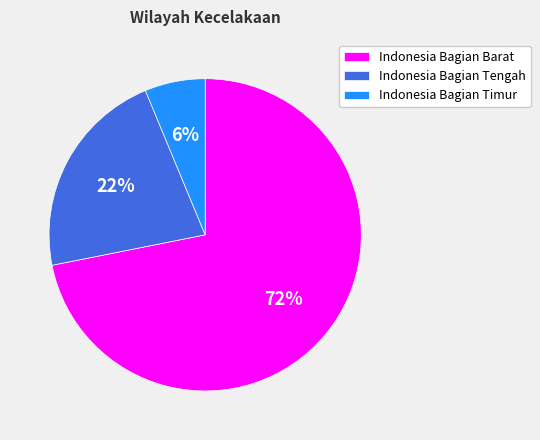

How many slices are in this pie chart?

3